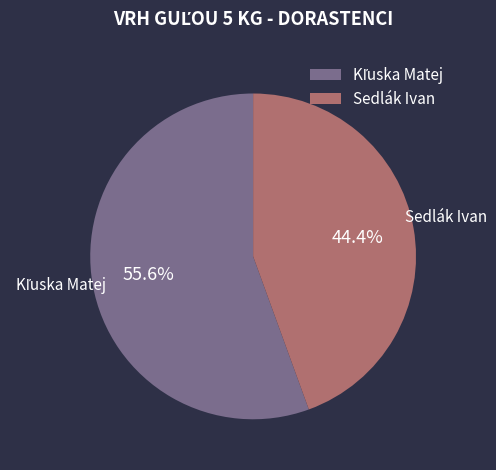

How much of the chart is everything except Sedlák Ivan?

55.6%